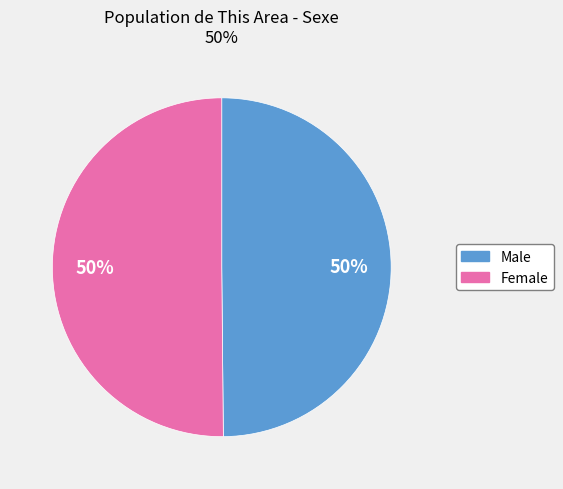

Is it true that Female is 64% of the pie?

False